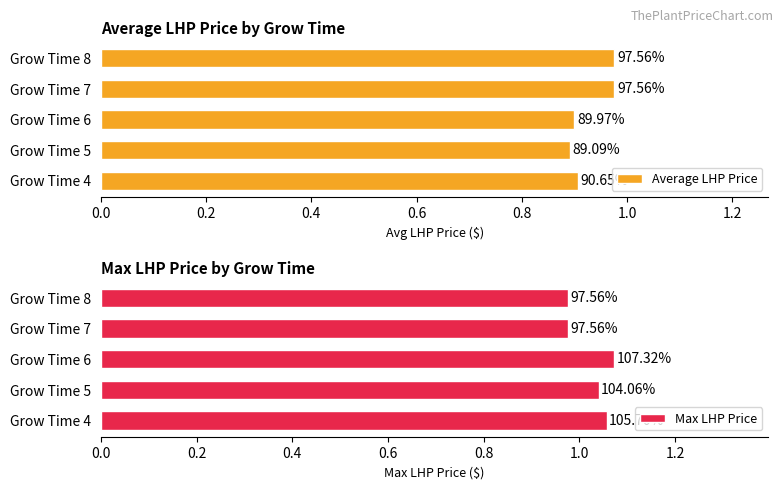

True or false: Average LHP Price has a value of 1.6 at Grow Time 4.

False